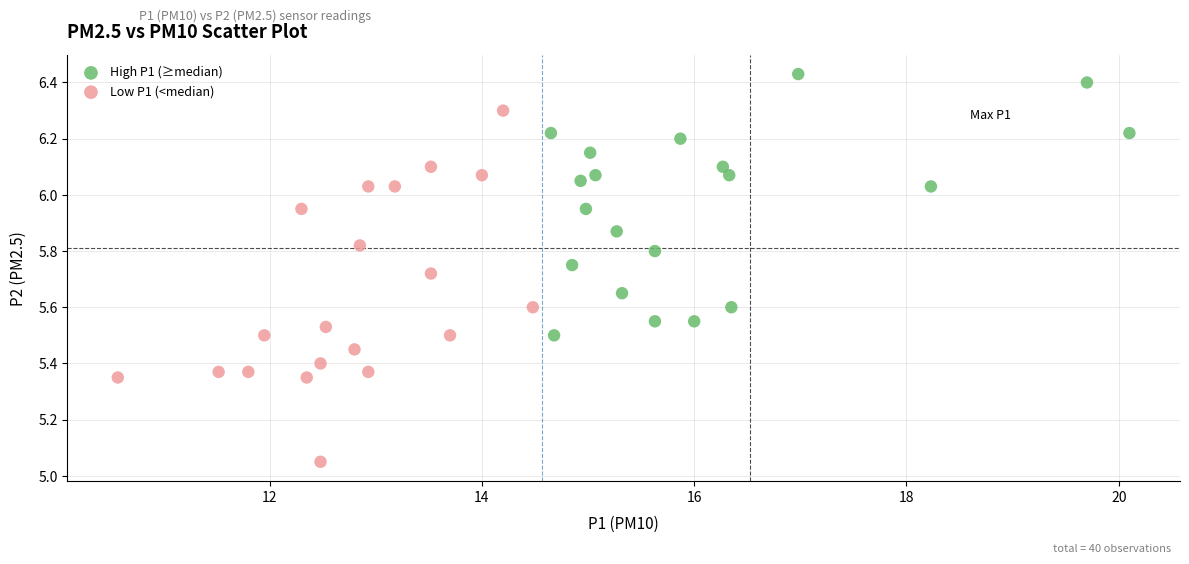

Which series reaches the minimum Y coordinate?

Low P1 (<median)